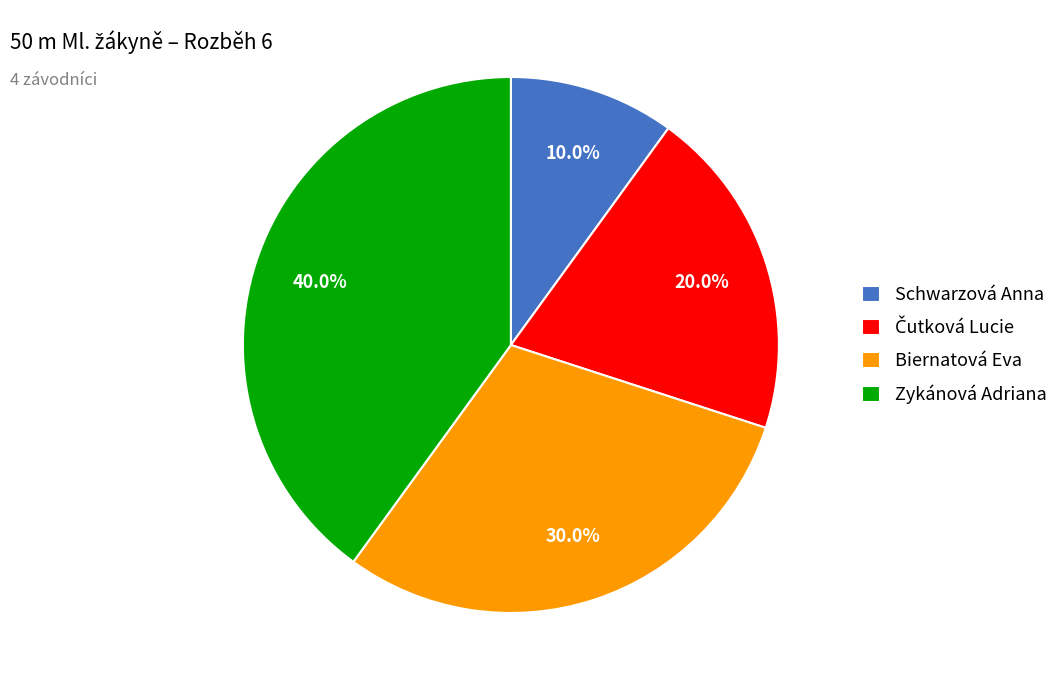

What is the ratio of the value at Zykánová Adriana to the value at Schwarzová Anna?

4.0